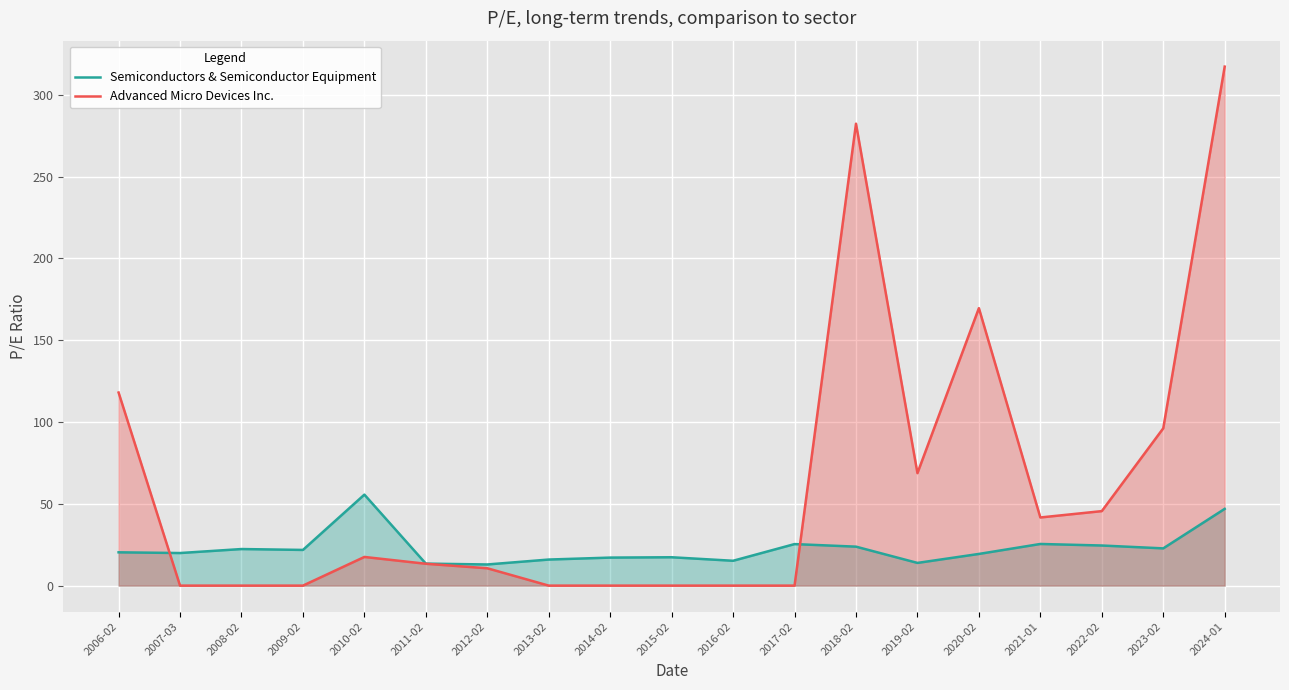

Rank the series by their maximum value, from highest to lowest.

Advanced Micro Devices Inc., Semiconductors & Semiconductor Equipment